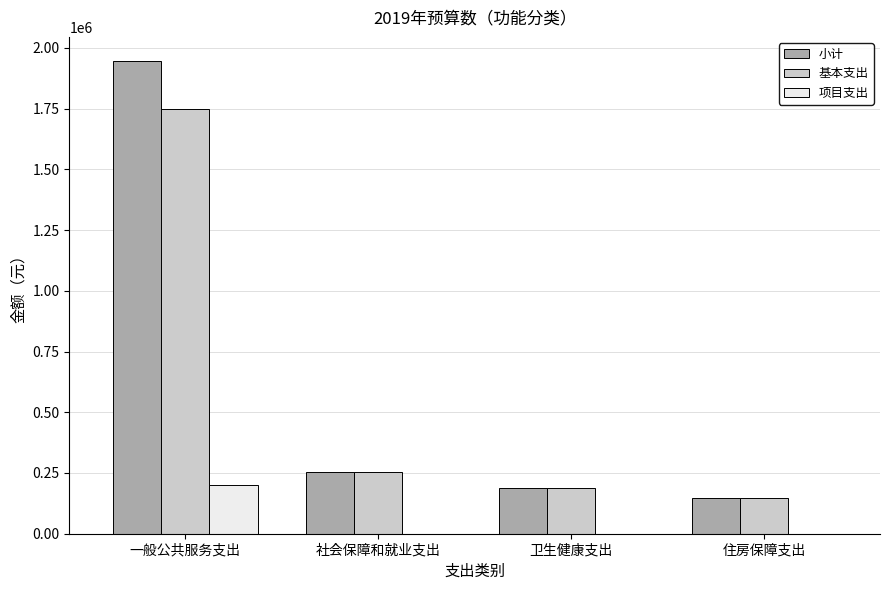

Which series has the largest range (max minus min)?

小计